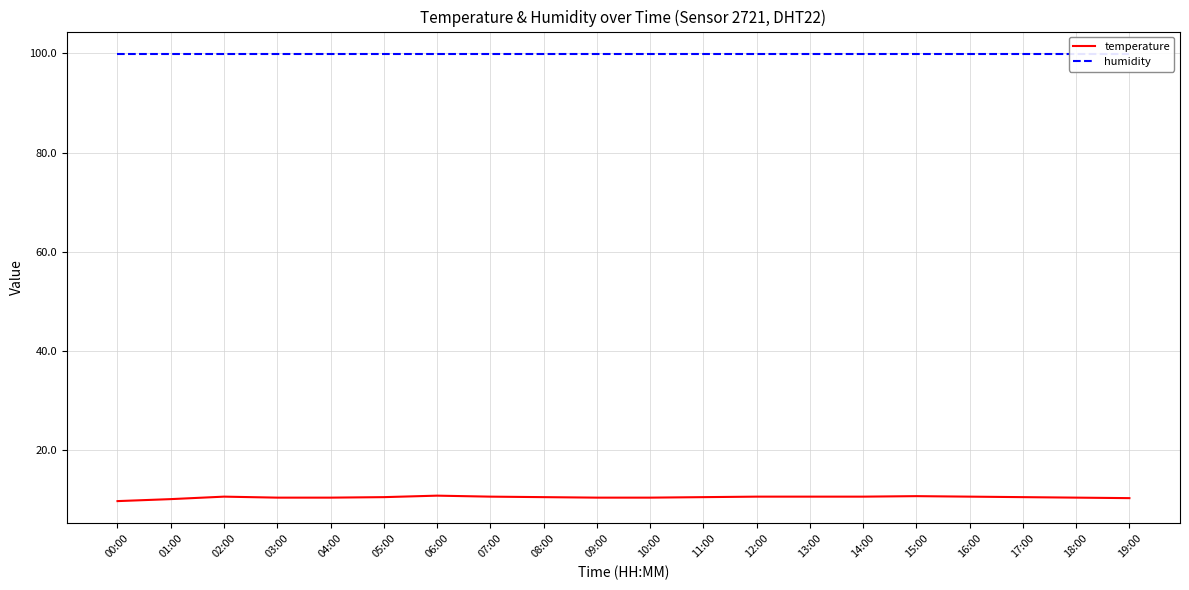

At which label does temperature reach its peak?

06:00